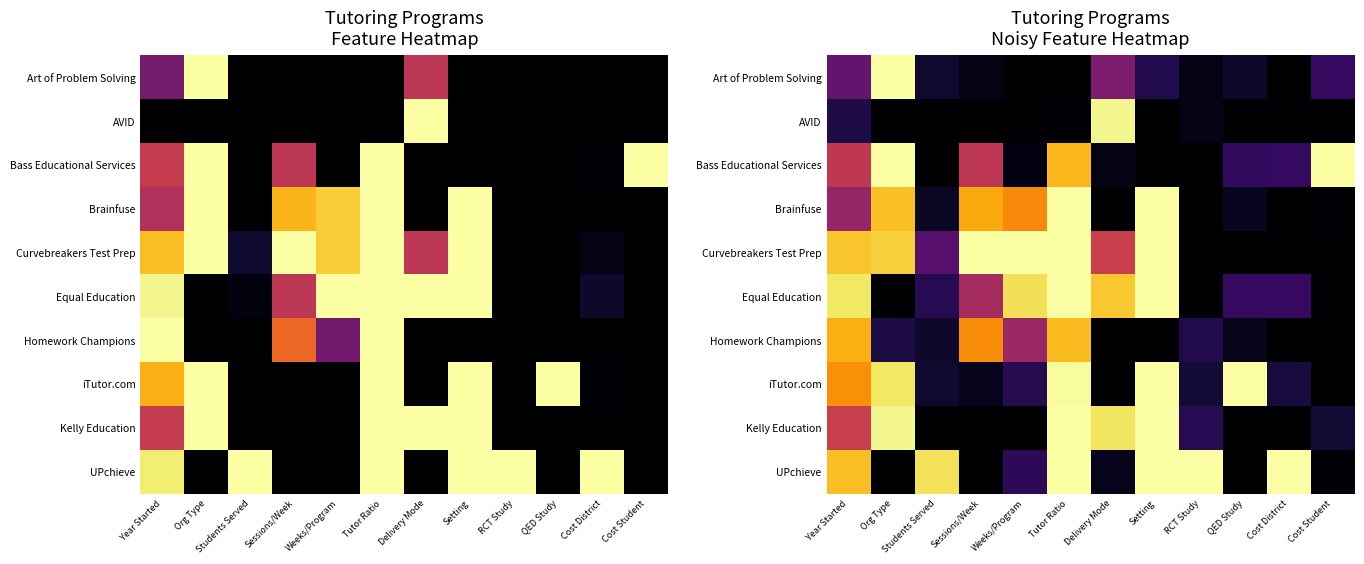

At which category is the sum across all series the highest?

Tutor Ratio